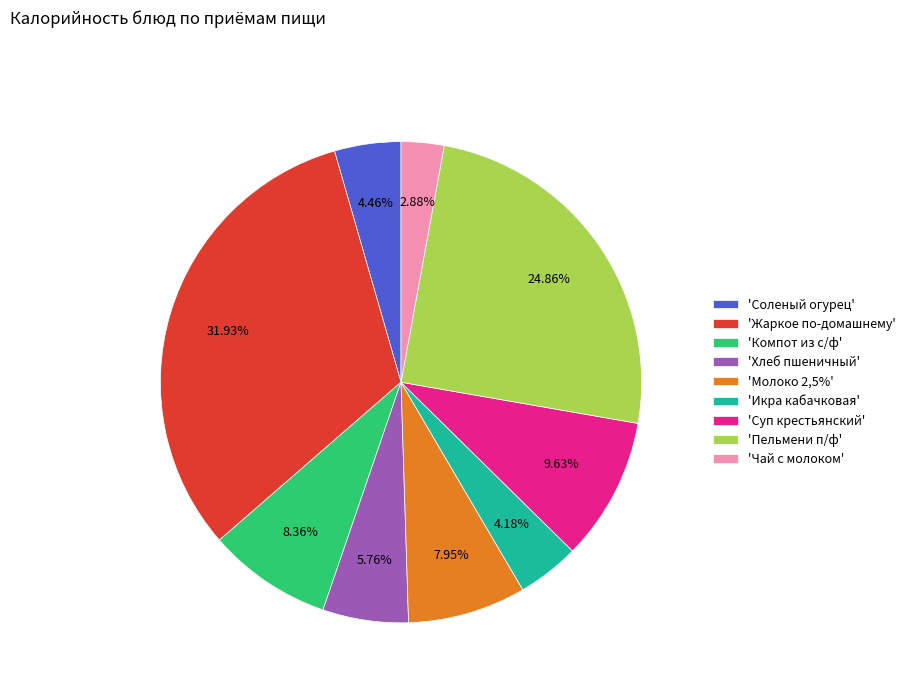

Does any single category account for the majority?

No